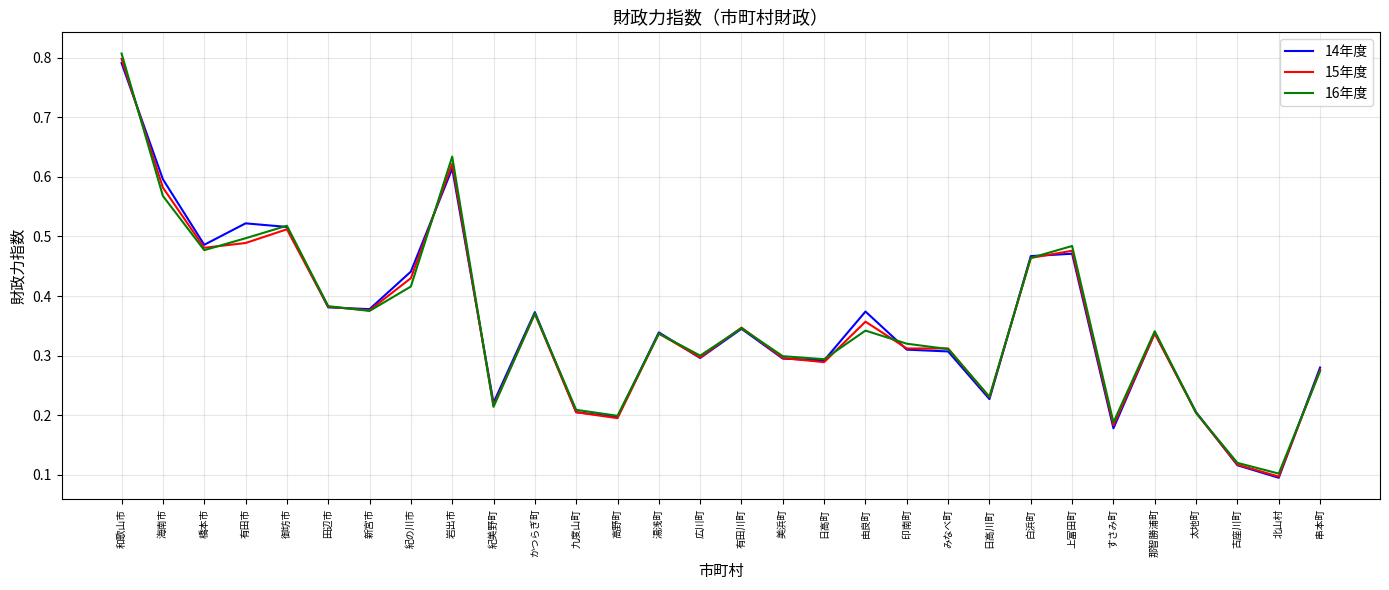

True or false: 16年度 and 14年度 intersect in this chart.

True